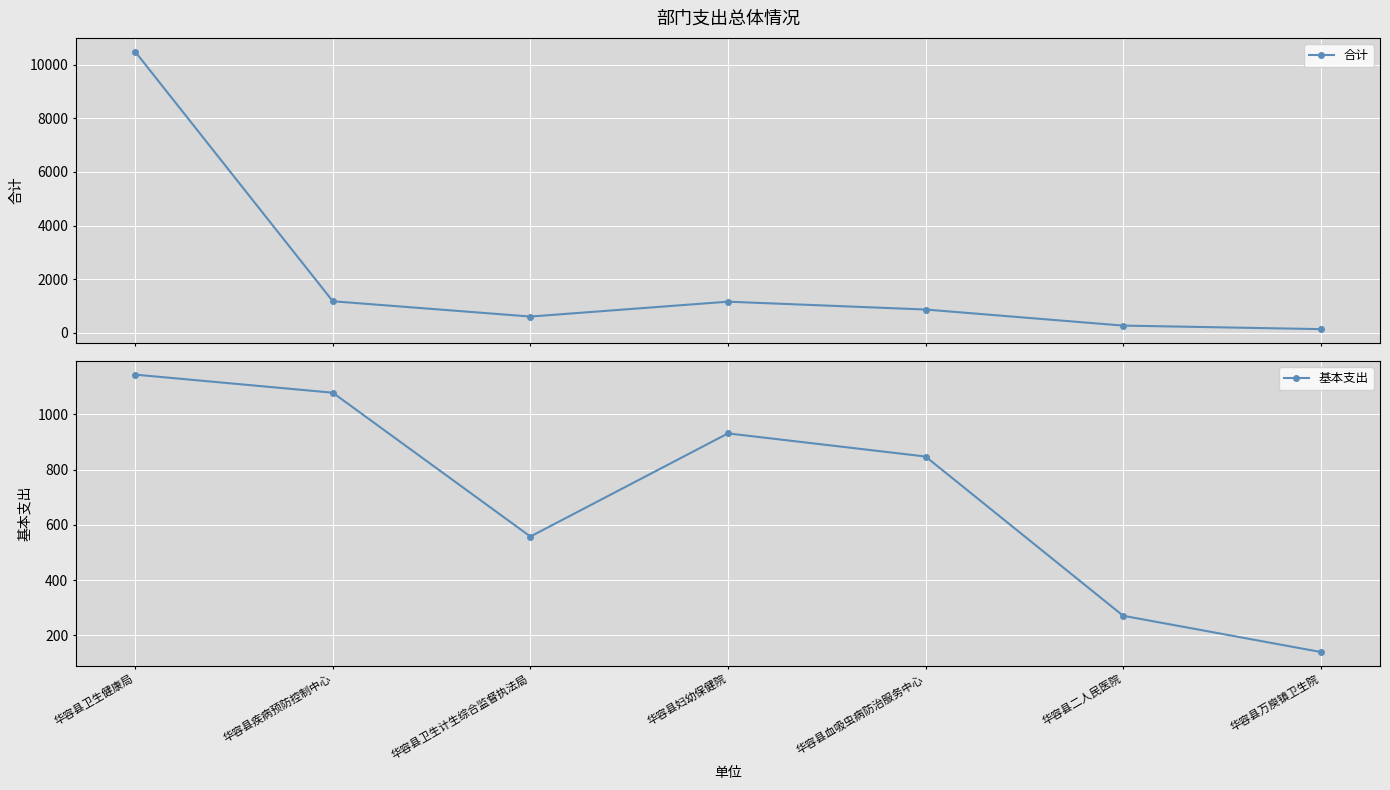

What is the total value across all series at 华容县二人民医院?

541.2